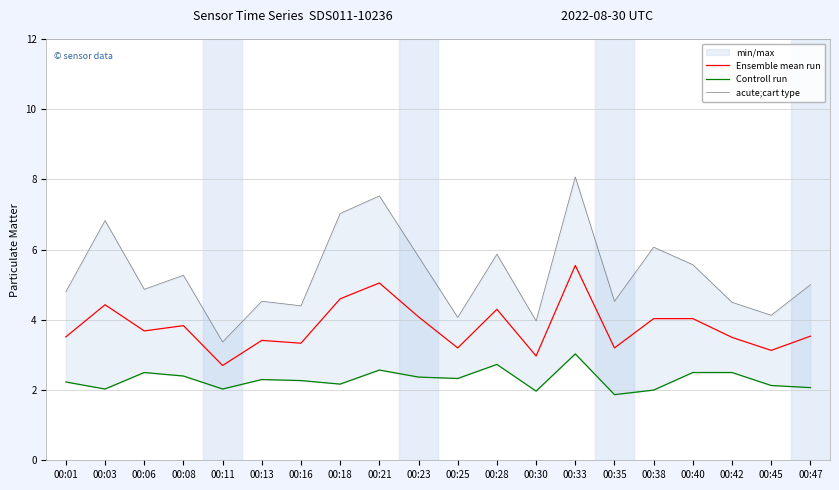

Which label corresponds to the smallest value in the chart?

00:35